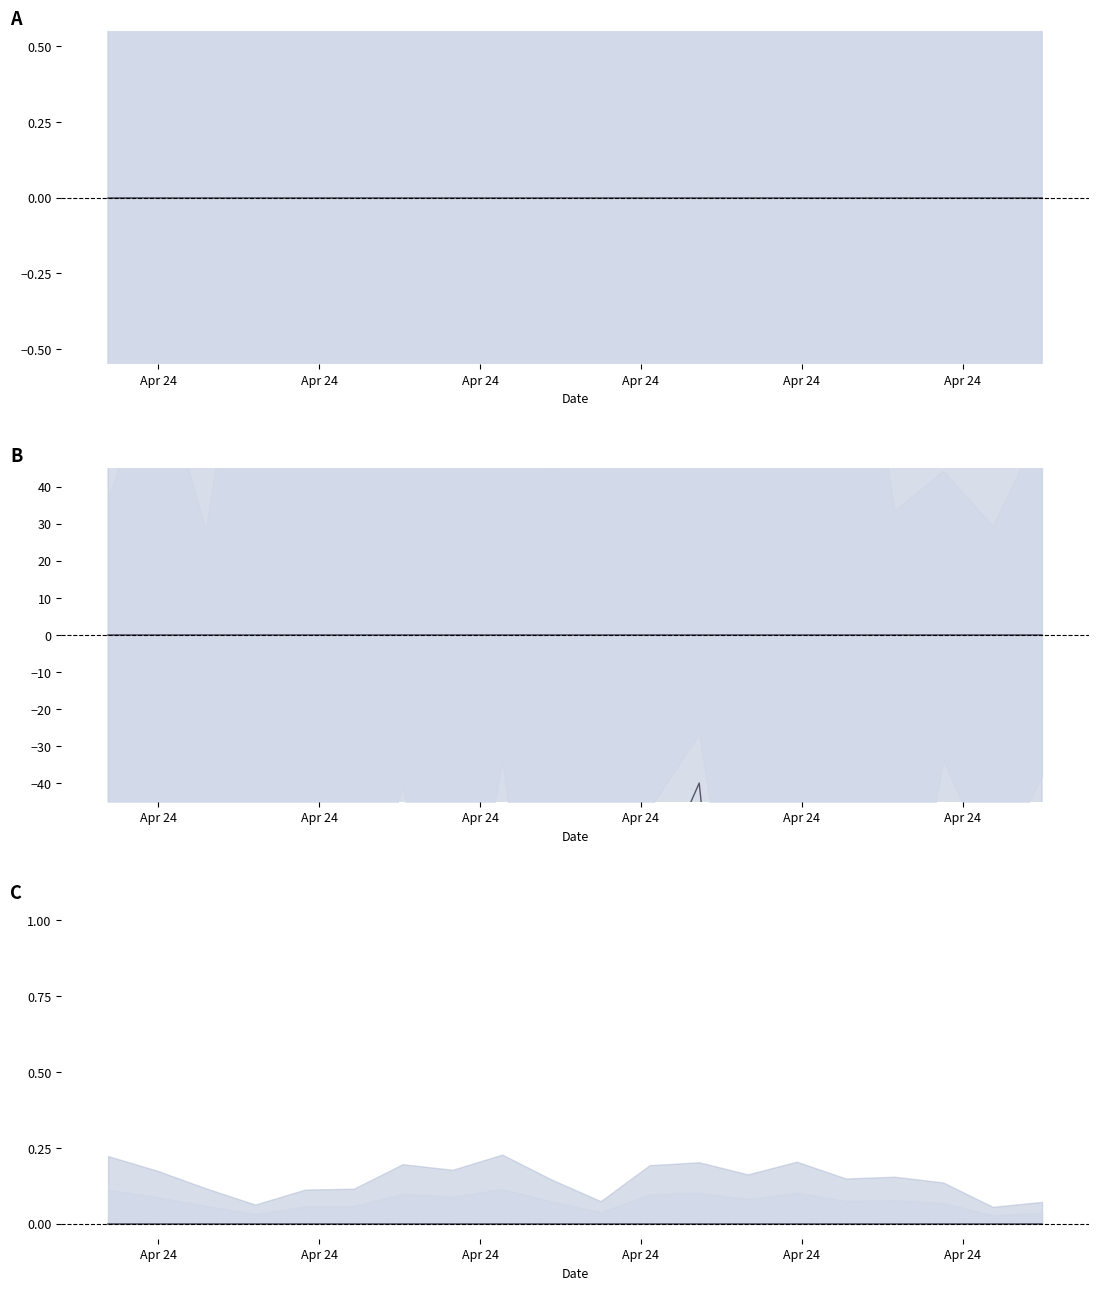

Reading left to right, extract all data points from this chart.

P1: -0.0	-0.0	-0.0	-0.0	-0.0	-0.0	-0.0	-0.0	-0.0	-0.0	-0.0	-0.0	-0.0	-0.0	-0.0	-0.0	-0.0	-0.0	-0.0	-0.0
P2: -0.0	-0.0	-0.0	-0.0	-0.0	-0.0	-0.0	-0.0	-0.0	-0.0	-0.0	-0.0	-0.0	-0.0	-0.0	-0.0	-0.0	-0.0	-0.0	-0.0
P2 lower: -100.0	-81.7	-169.0	-95.0	-83.2	-124.2	-61.2	-164.8	-50.8	-193.8	-160.1	-70.3	-40.0	-166.9	-149.9	-153.4	-160.0	-50.8	-95.3	-57.3
P1/P2 ratio: 0.0	0.0	0.0	0.0	0.0	0.0	0.0	0.0	0.0	0.0	0.0	0.0	0.0	0.0	0.0	0.0	0.0	0.0	0.0	0.0